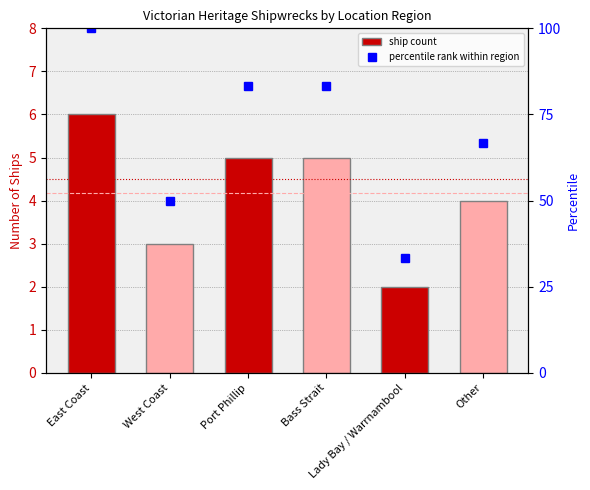

What is the difference between the highest and lowest values at Bass Strait?

78.3